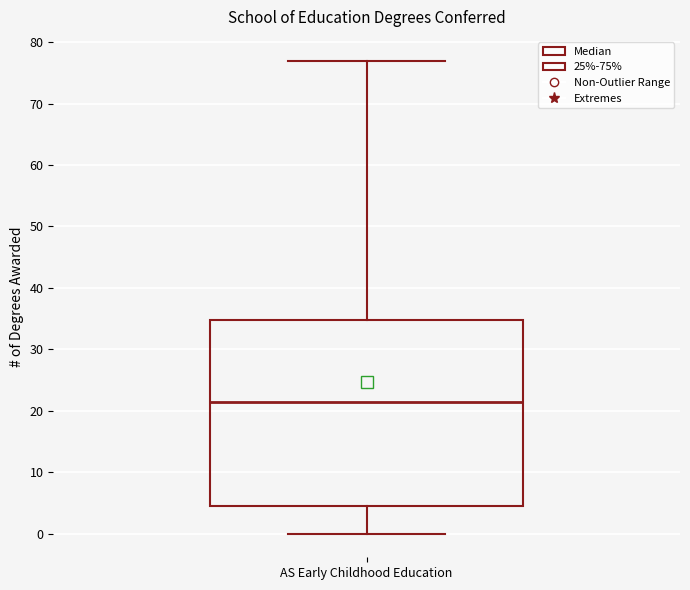

Read this box plot against the y-axis: the position of the median line, the range covered by the box, and the ends of both whiskers. The values are not printed on the chart, so give them approximately, as read against the axis.

median 22, box 5 to 35, whiskers 0 to 77